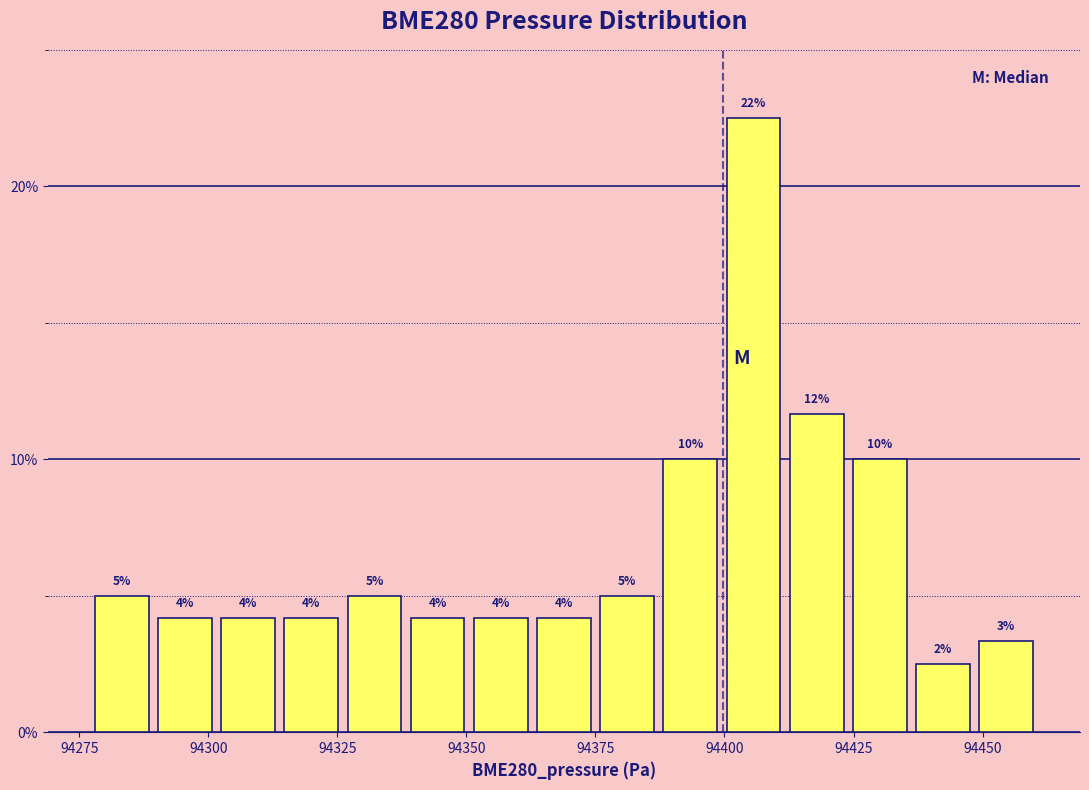

Read against the x-axis, roughly where is the centre of the tallest bar?

94405